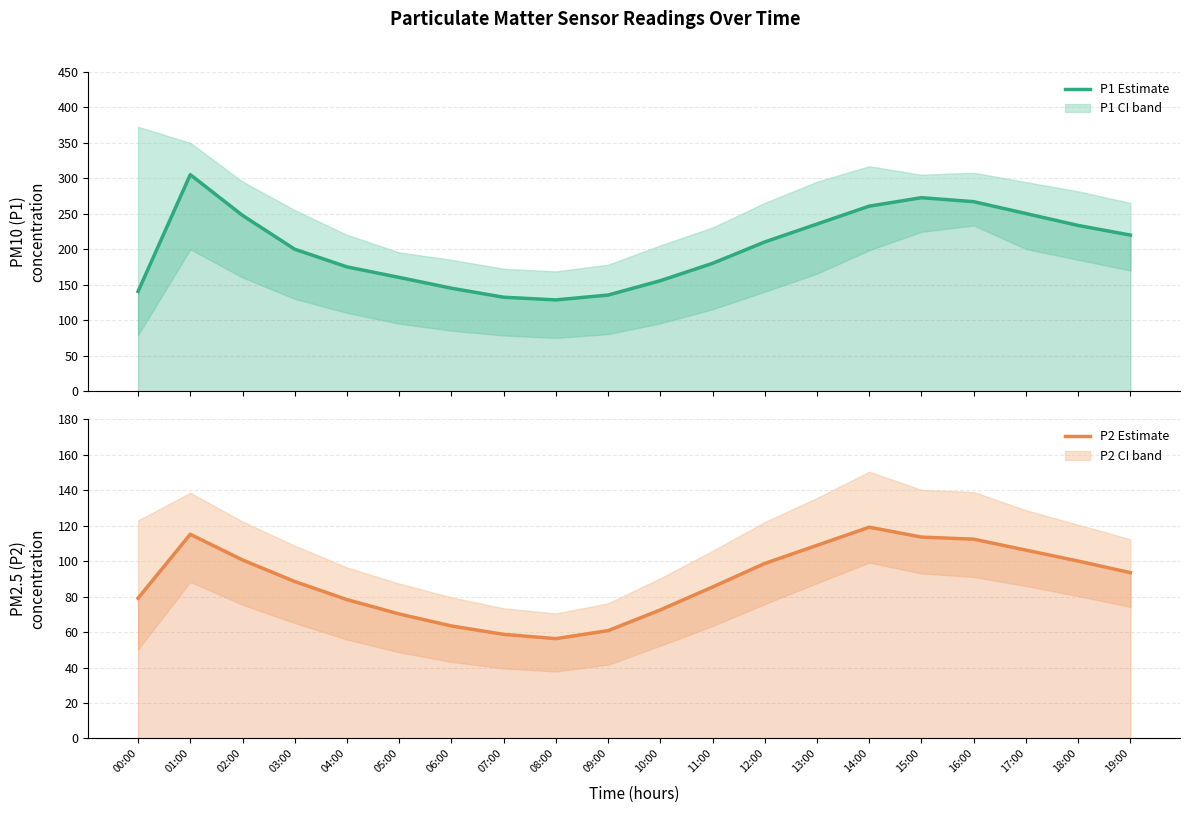

Reading left to right, transcribe all the data shown in this chart.

P1 (PM10): 140.7	305.3	247.9	200.2	175.3	160.4	145.2	132.5	128.8	135.6	155.8	180.3	210.4	235.7	260.9	272.8	267.2	250.5	233.7	220.1
P2 (PM2.5): 79.1	115.1	100.7	88.5	78.3	70.2	63.5	58.7	56.3	60.8	72.5	85.4	98.7	108.9	119.1	113.5	112.4	106.2	100.0	93.5